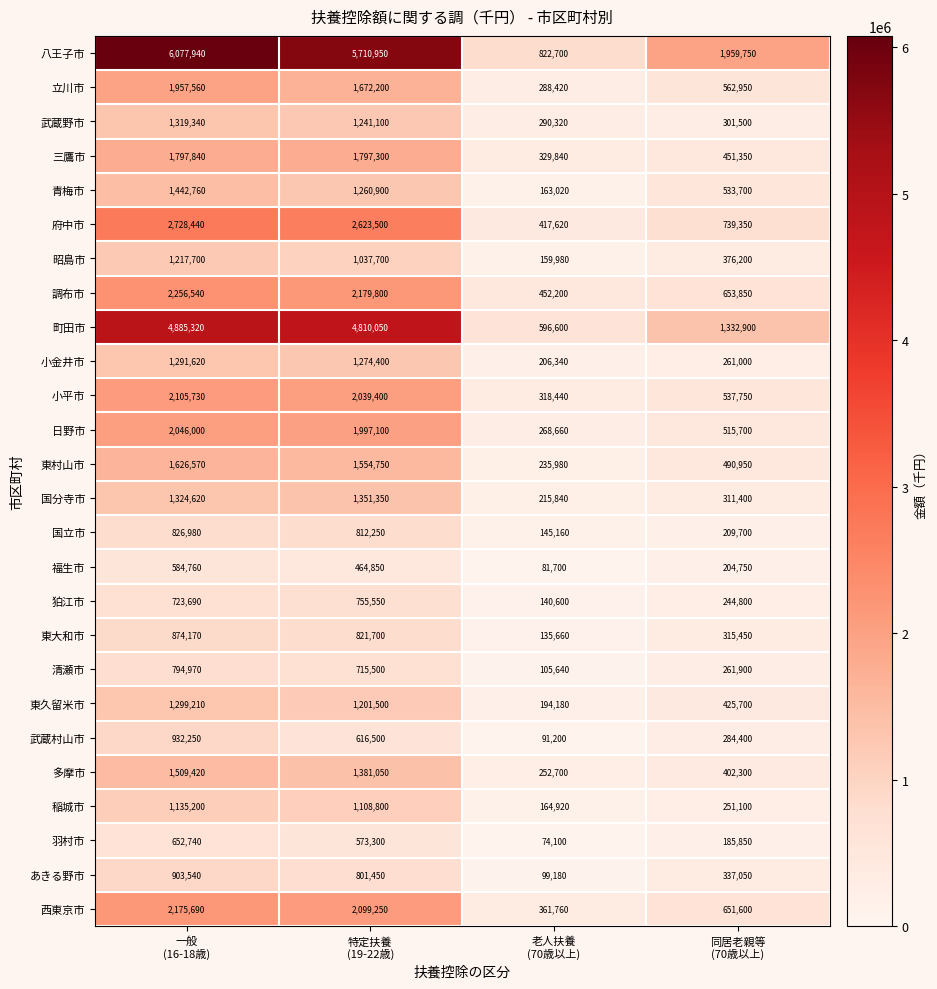

What is the sum of all 武蔵野市 values?

3152260